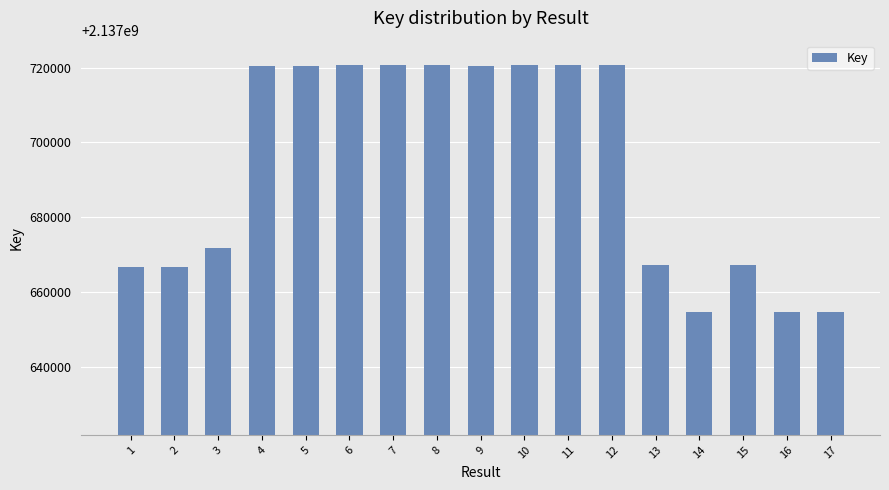

What is the value of the 12th bar from the left?

2137720549